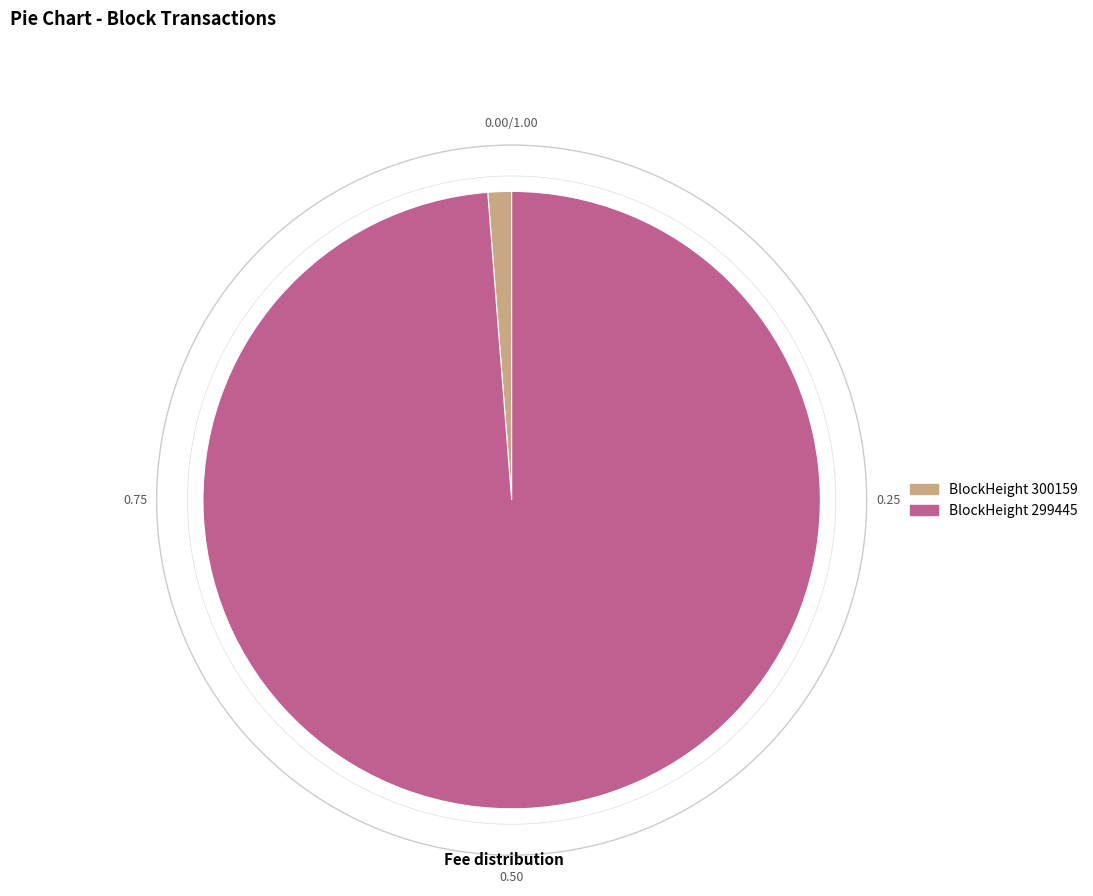

Is it true that 300159 is 1% of the pie?

True